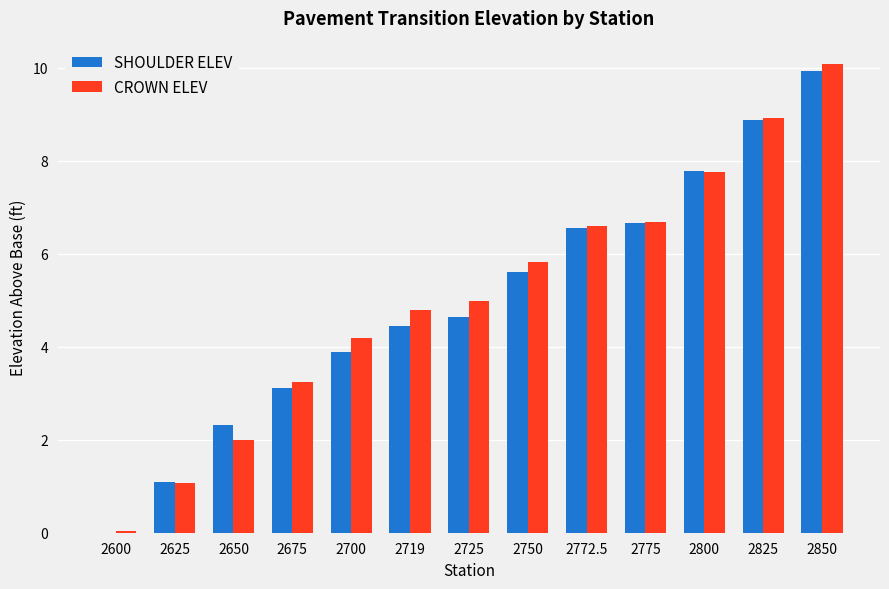

Count the number of categories in the chart.

13